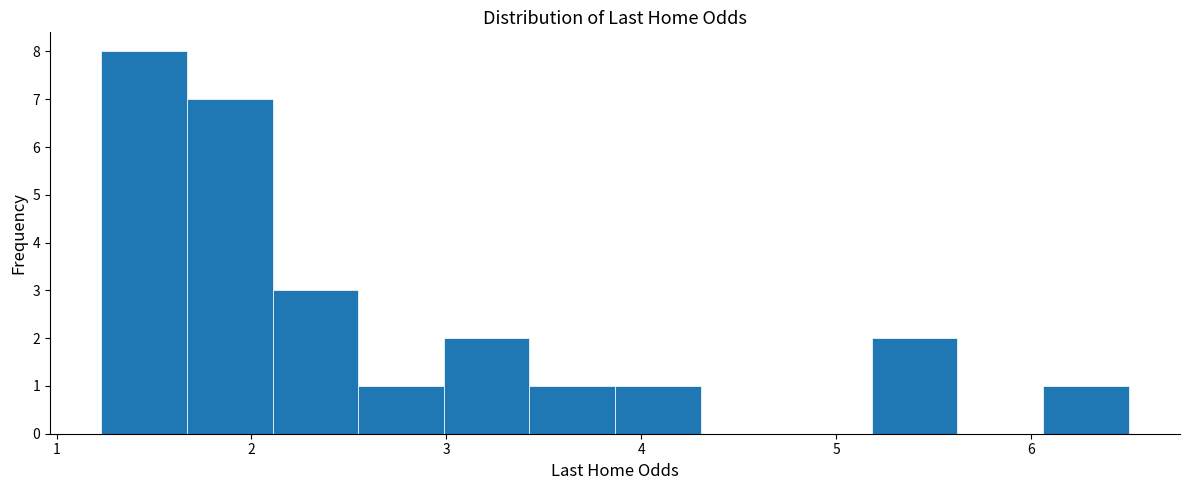

What is the height of the bar covering 2.5 to 3.0 on the x-axis? Neither the bar edges nor the heights are printed on the chart, so give them approximately, as read against the axes.

1